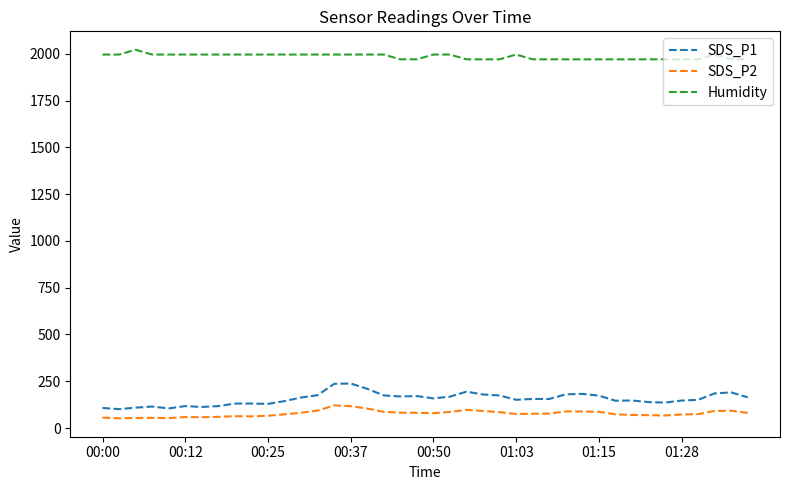

What is the difference between the maximum and minimum values in the SDS_P1 series?

137.2